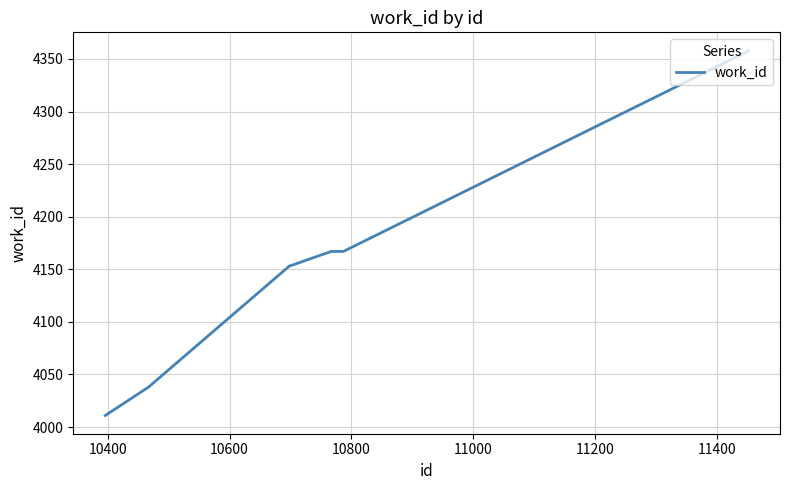

What is the smallest value displayed?

4011